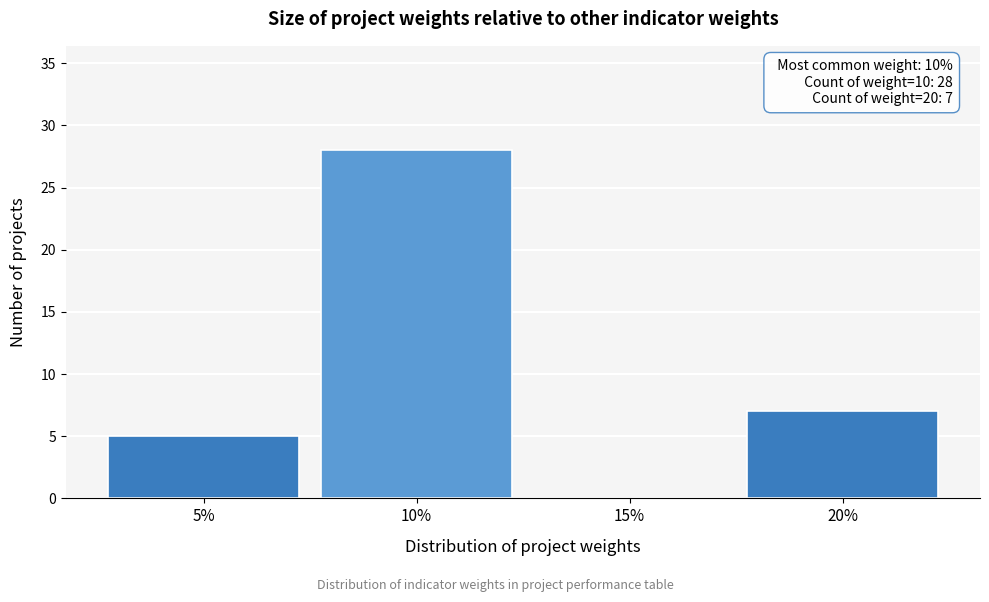

Over which range of the x-axis is the bar tallest?

7.5 to 12.5